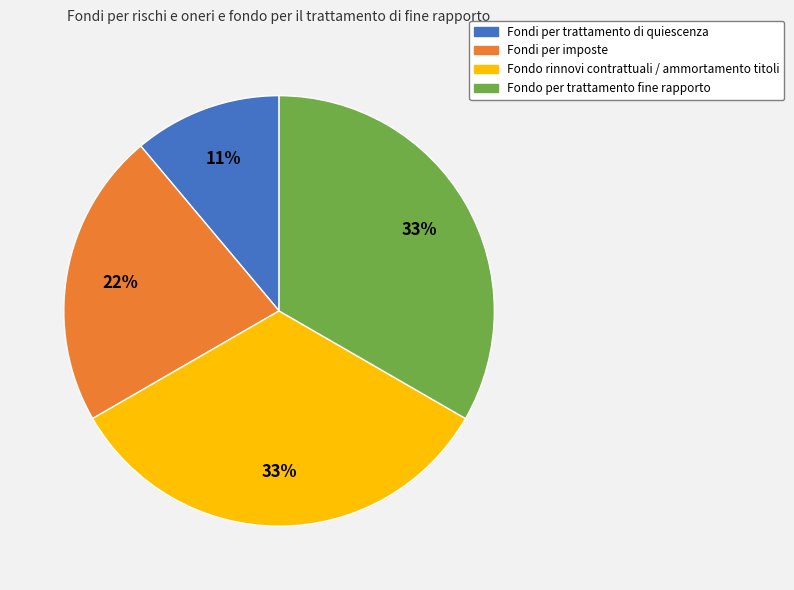

Is it true that Fondi per imposte is 22% of the pie?

True